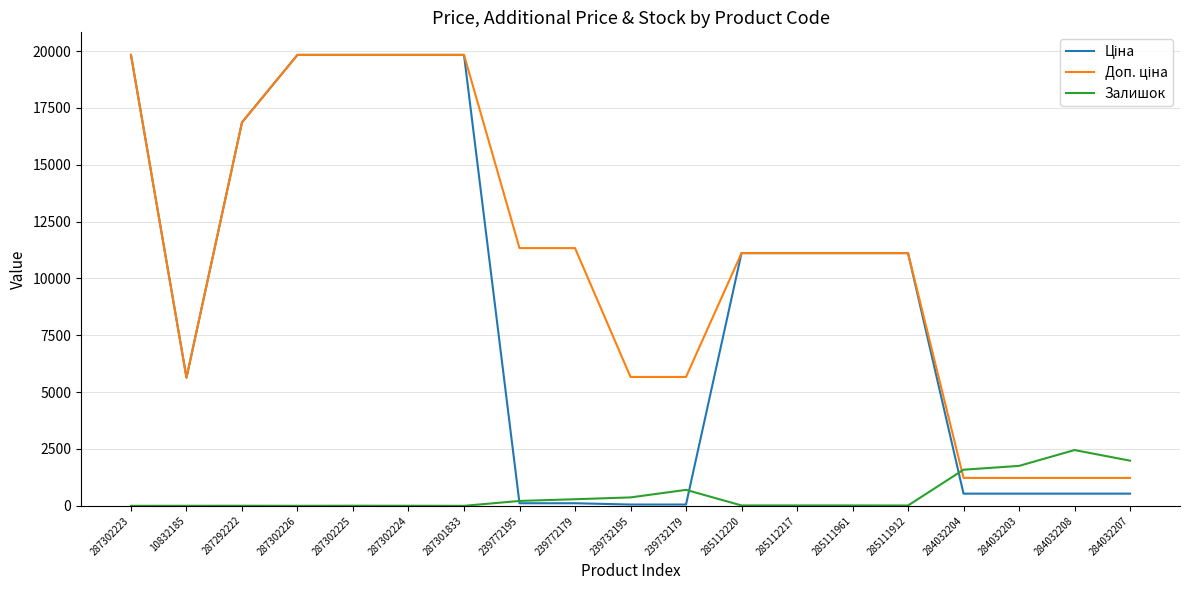

What is the maximum value for Залишок?

2453.0